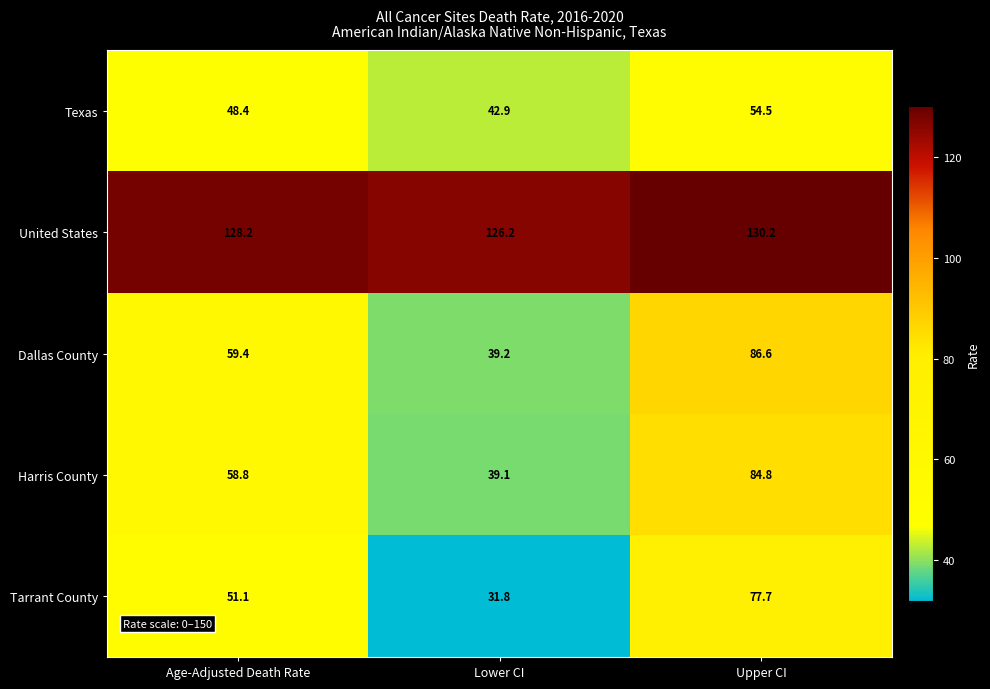

Rank the series by their maximum value, from highest to lowest.

United States, Dallas County, Harris County, Tarrant County, Texas